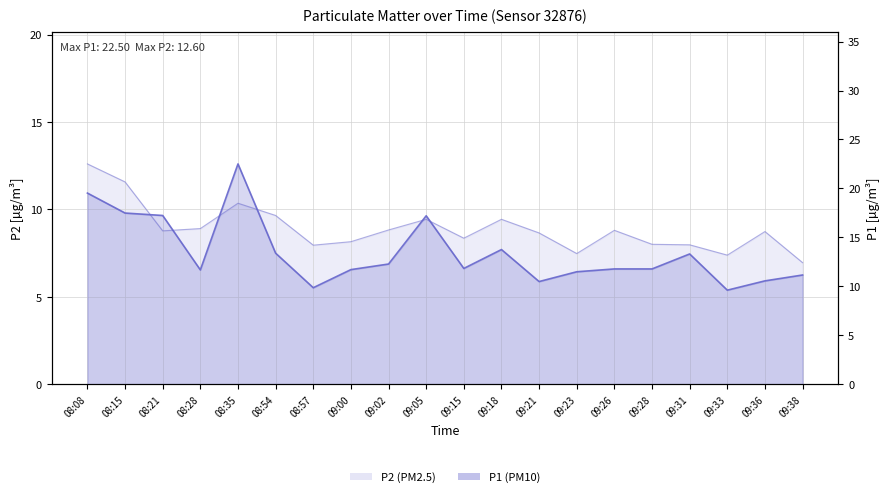

The value of P2 at 08:08 is 16.7. True or false?

False